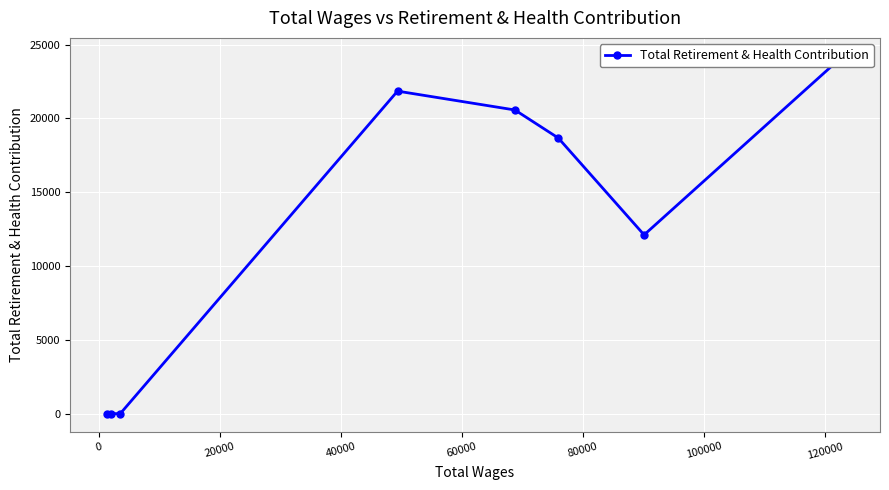

What is the difference between the values at 0 and 20000?

6563